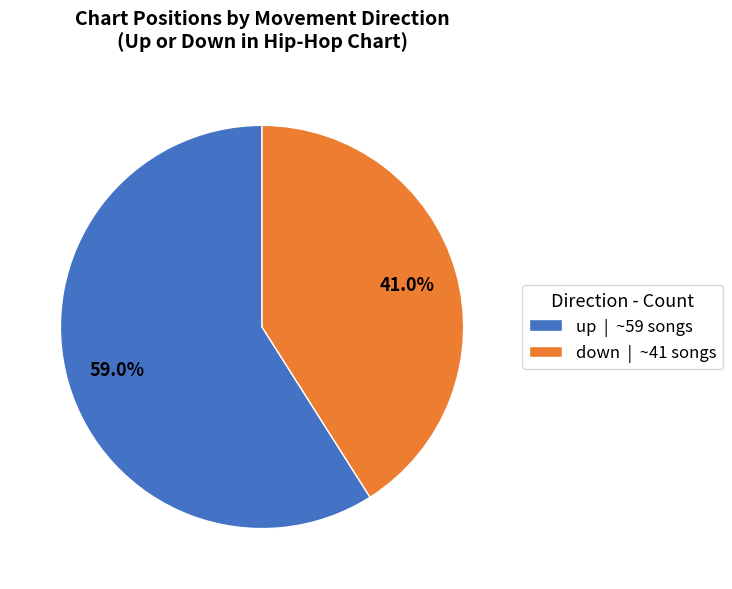

How many slices are in this pie chart?

2